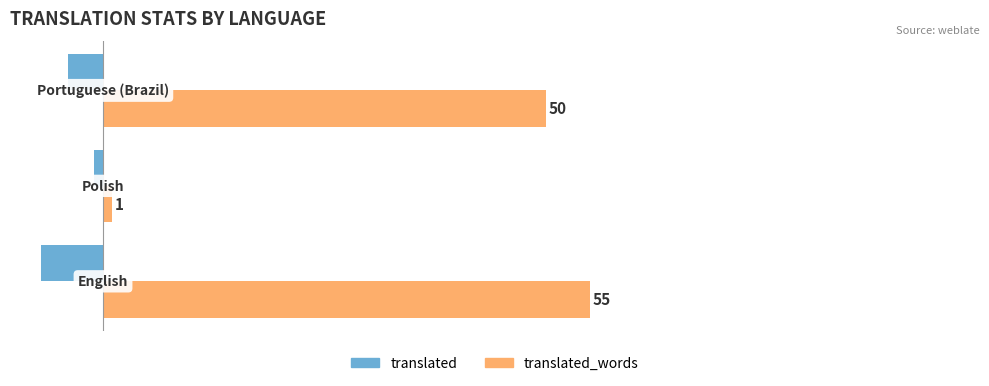

How many data points in translated are less than -4?

1